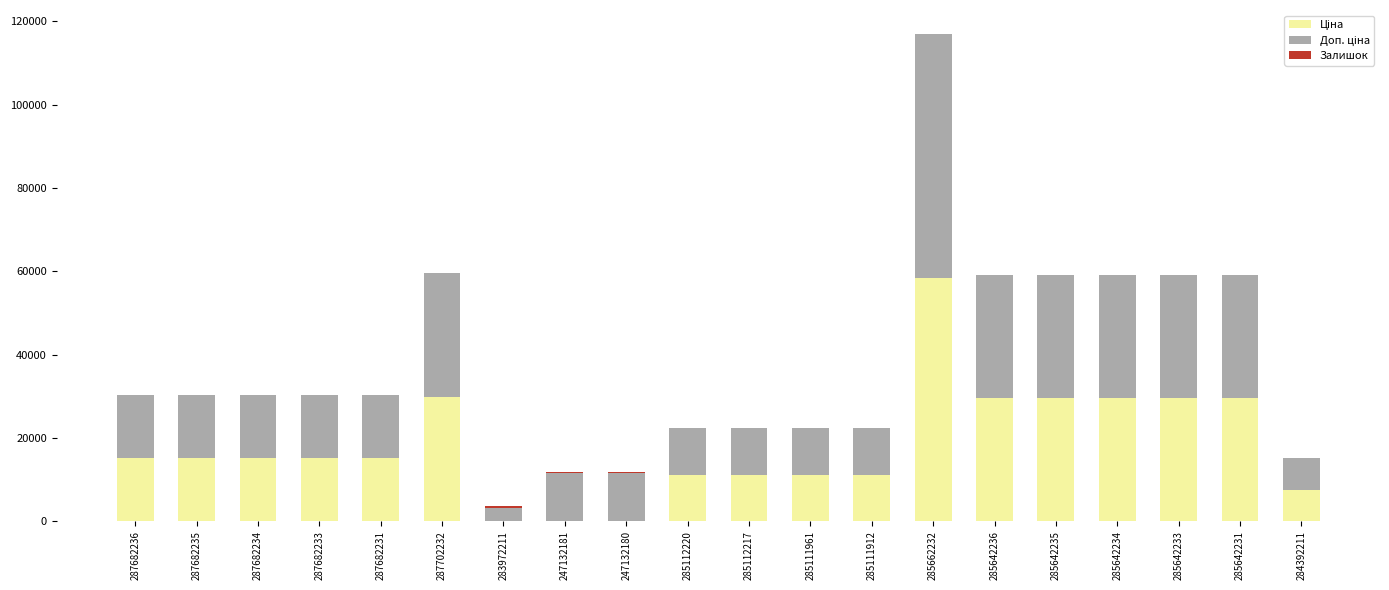

At which category is the sum across all series the highest?

285662232